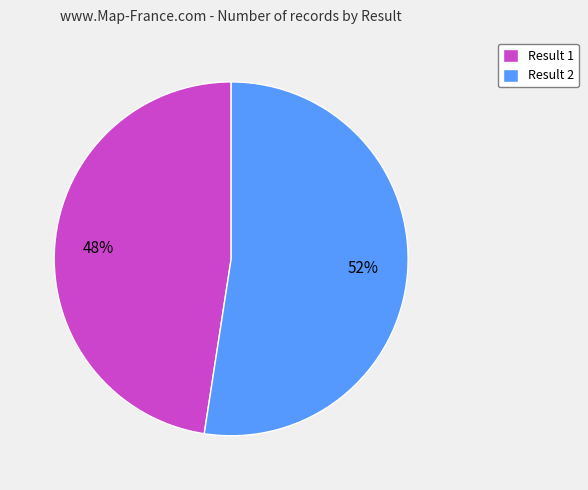

Rank the categories by value from highest to lowest.

Result 2, Result 1